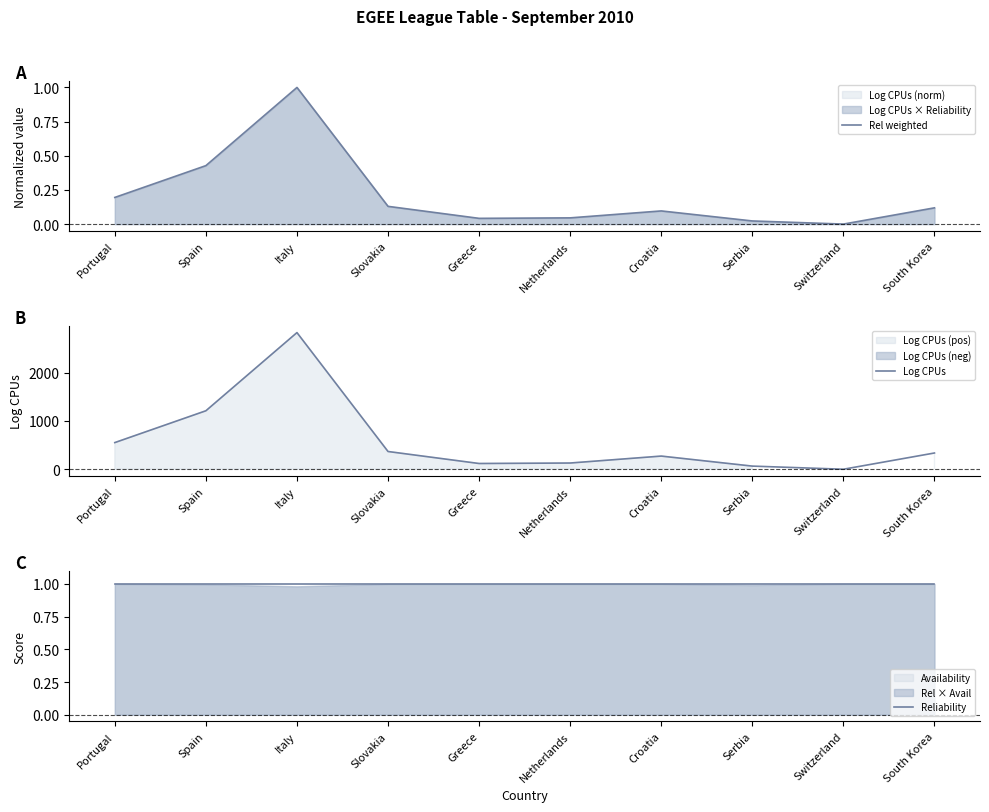

What is the difference between the Rel weighted values at Greece and Slovakia?

0.1